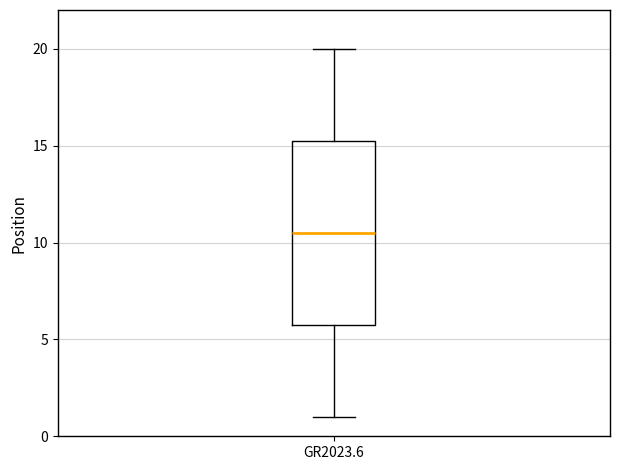

Read this box plot against the y-axis: the position of the median line, the range covered by the box, and the ends of both whiskers. The values are not printed on the chart, so give them approximately, as read against the axis.

median 10.5, box 6.0 to 15.5, whiskers 1.0 to 20.0